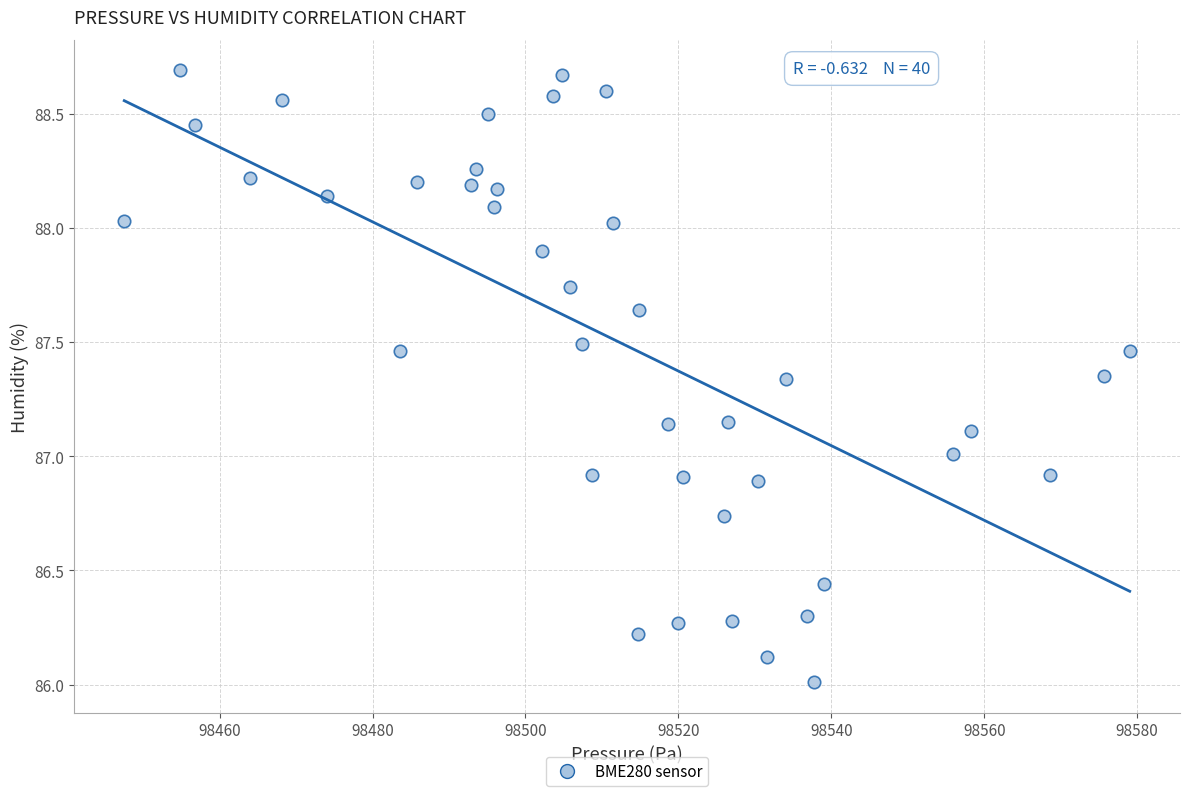

What is the range of X values (max minus min)?

131.5